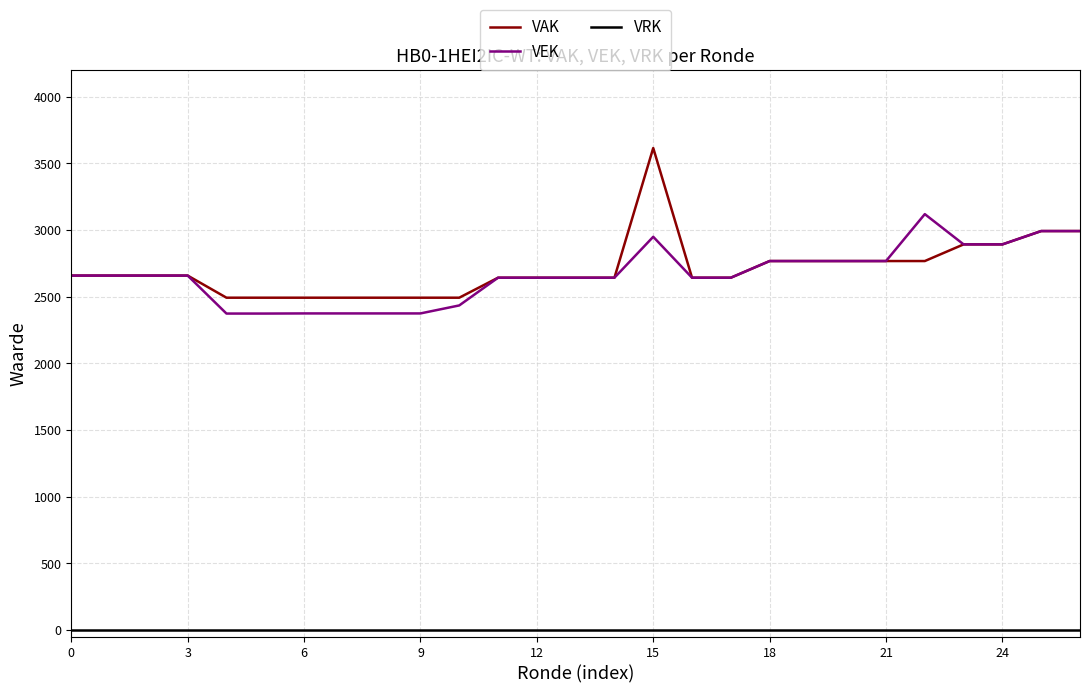

Does the chart display data point markers on the line(s)?

No